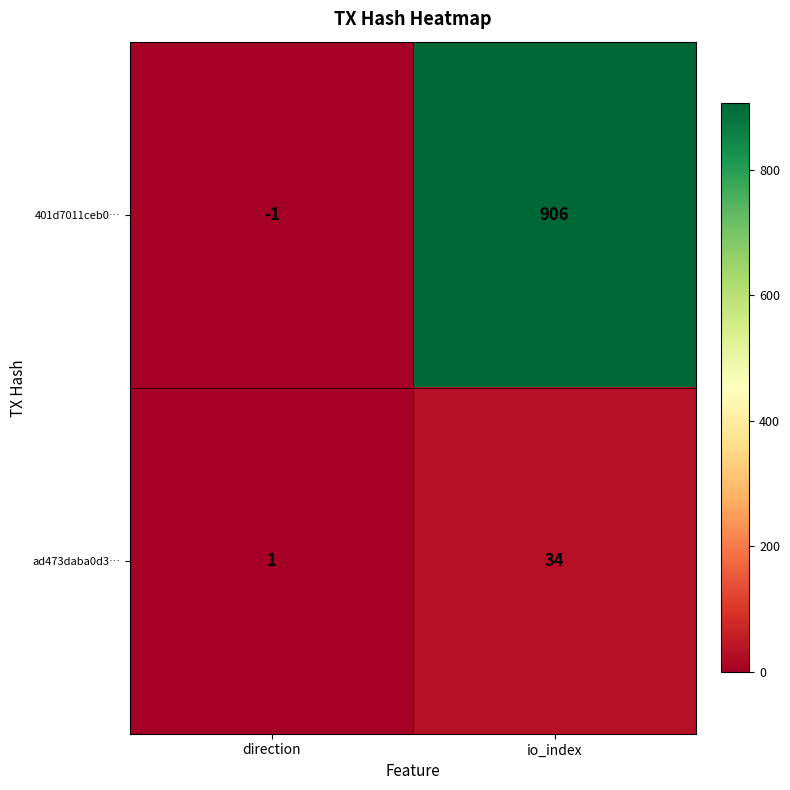

The 401d7011ceb0… series shows -1 at direction. True or false?

True